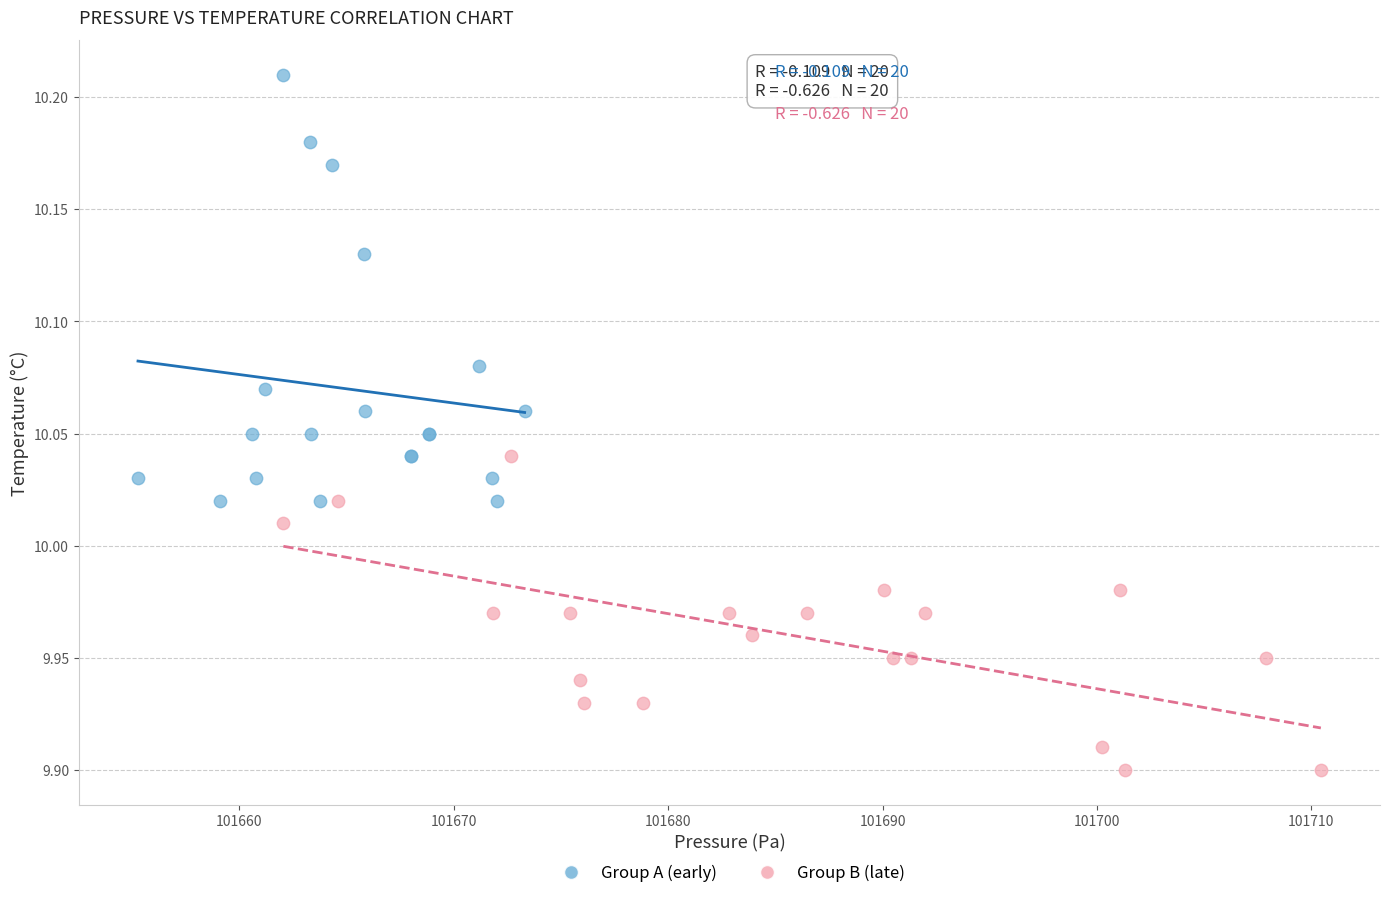

Which series reaches the maximum Y coordinate?

Group A (early)